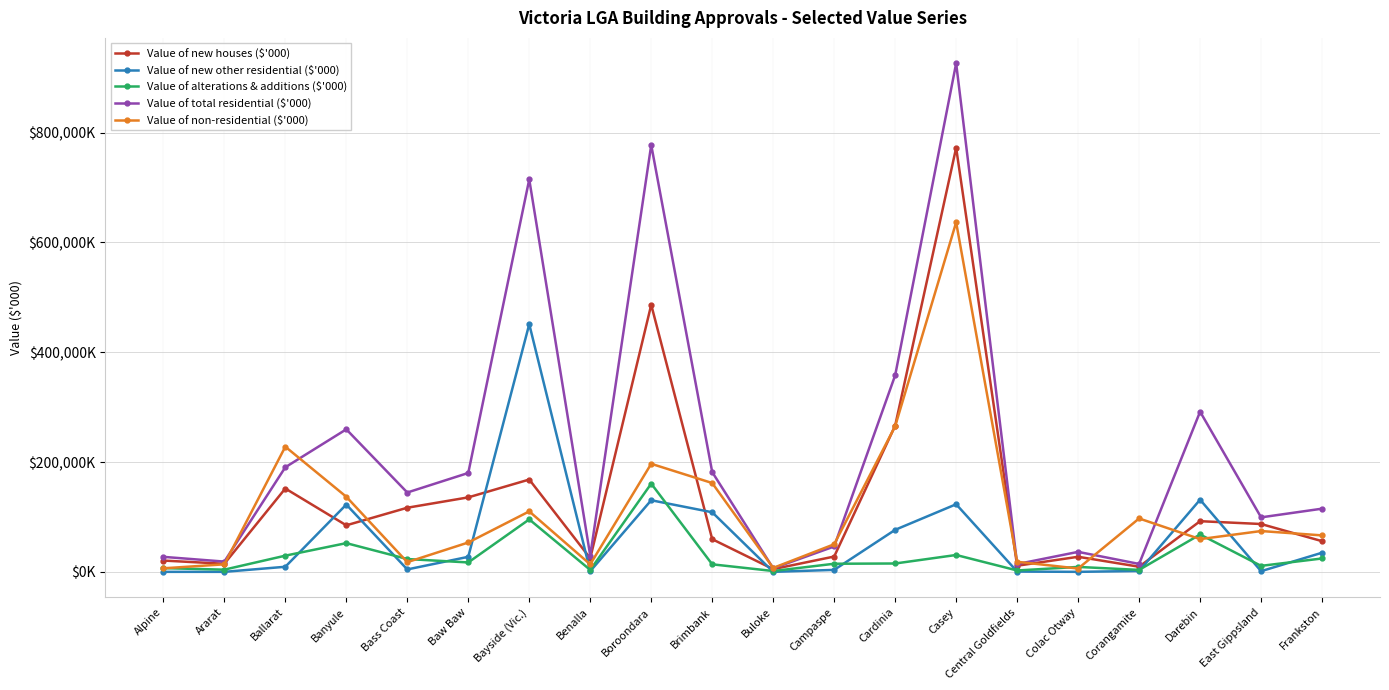

Which series has the largest total across all categories?

Value of total residential ($'000)